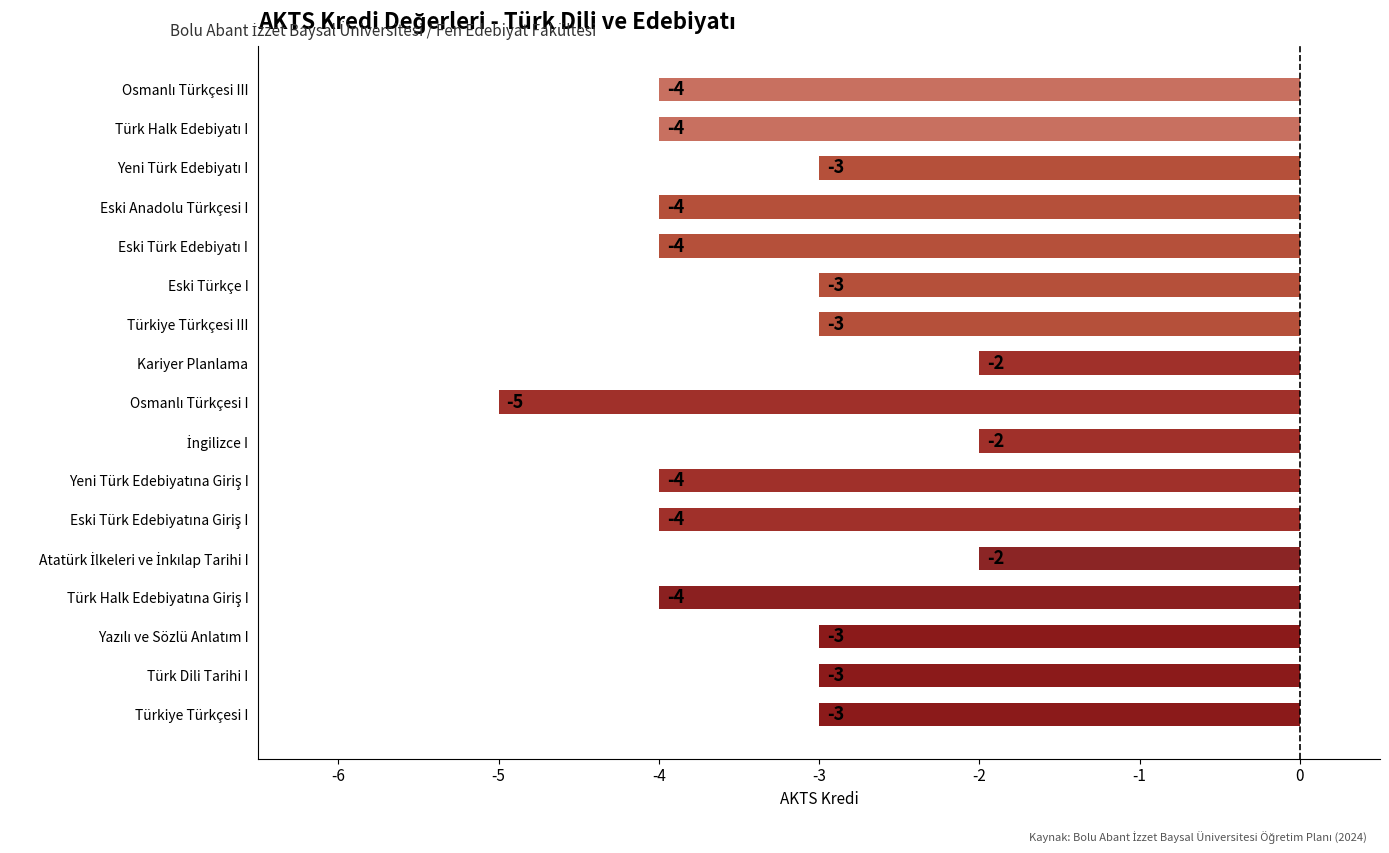

Read the value at Türk Dili Tarihi I.

-3